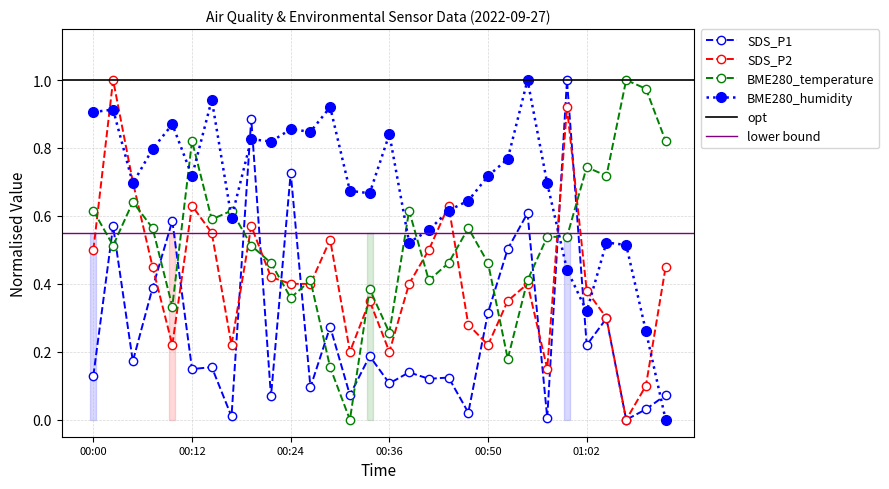

Between which two adjacent categories do SDS_P2 and BME280_humidity first intersect?

00:00 and 00:02